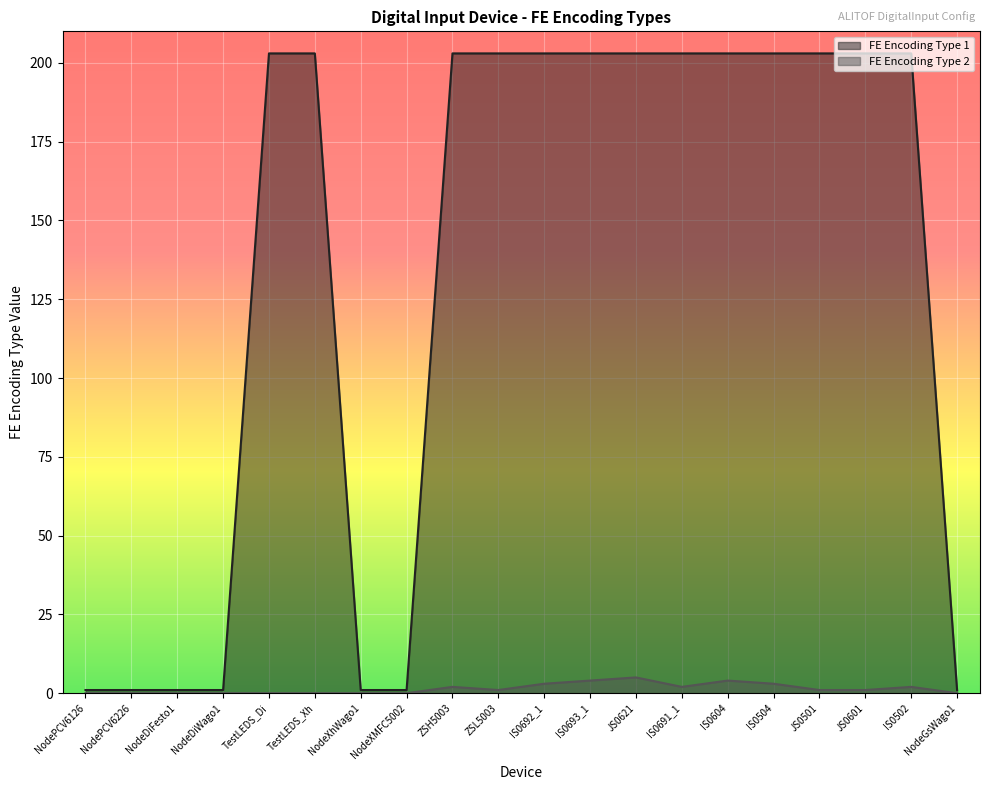

True or false: FE Encoding Type 2 has more than 2 points higher than both neighbors.

True